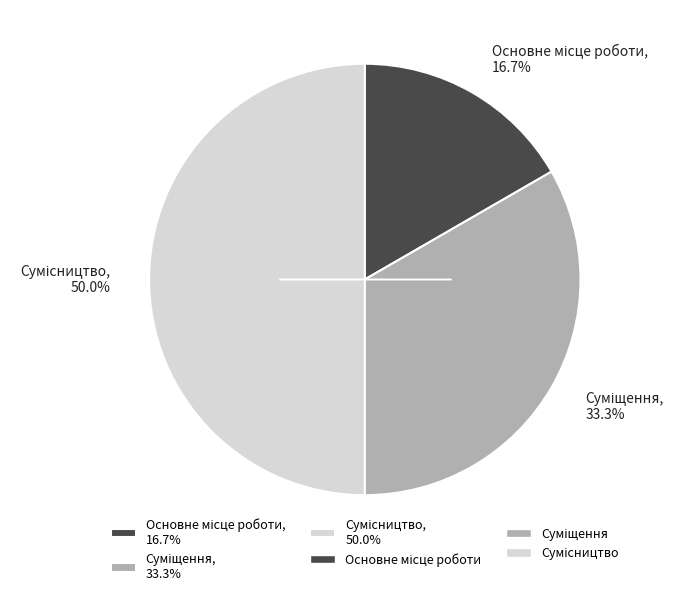

What is the largest slice in the pie chart?

Сумісництво